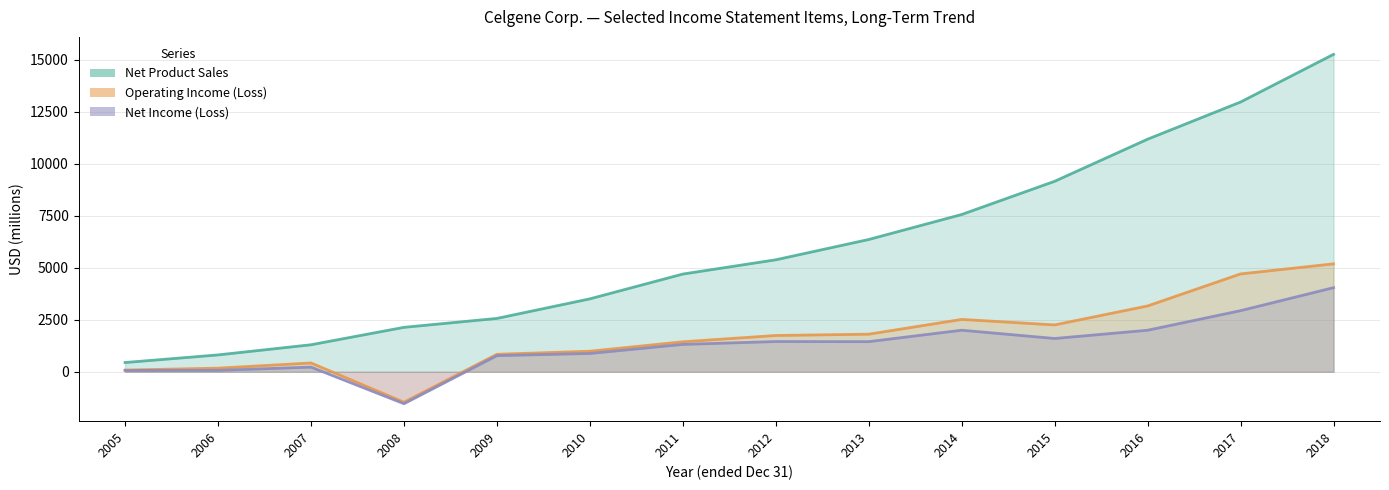

At which category does the chart reach its minimum across all series?

2008